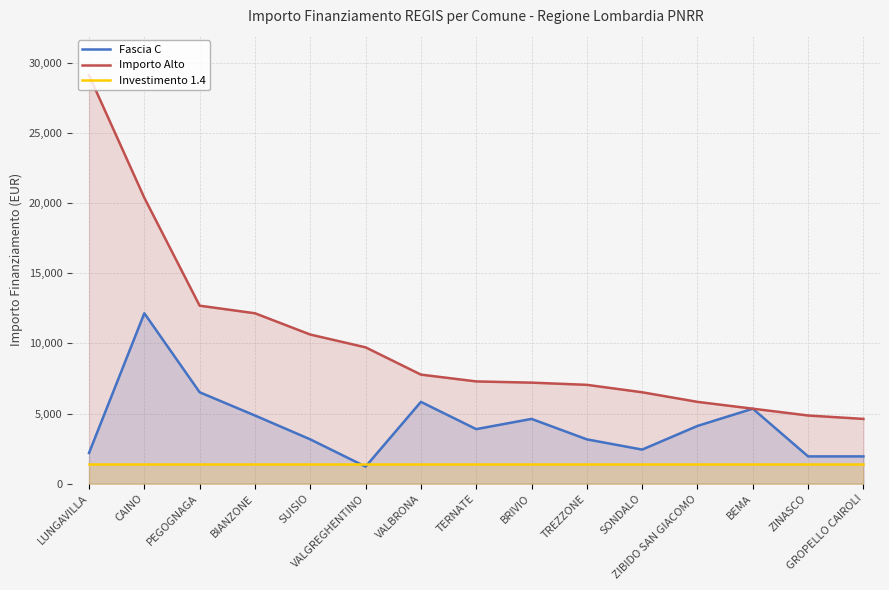

At how many categories does at least one series exceed 25557?

1